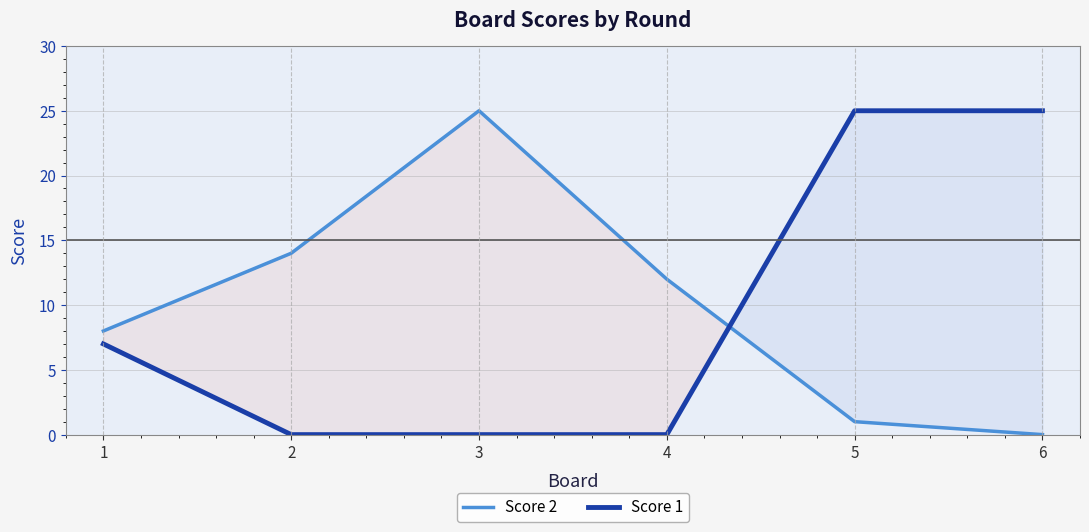

At which label does Score 2 first exceed 12?

2